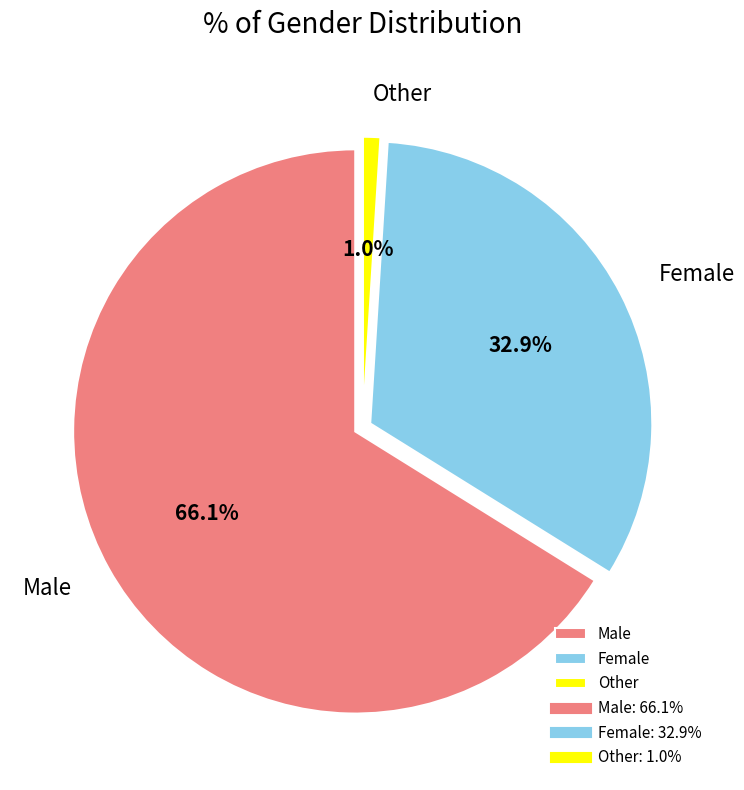

Is it true that Male is 72% of the pie?

False